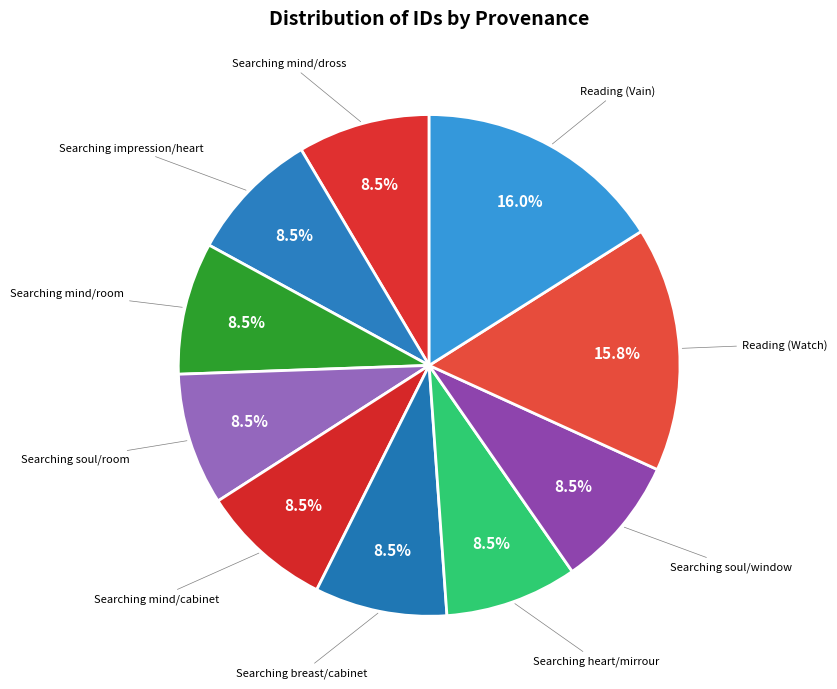

How many segments does this pie chart have?

10